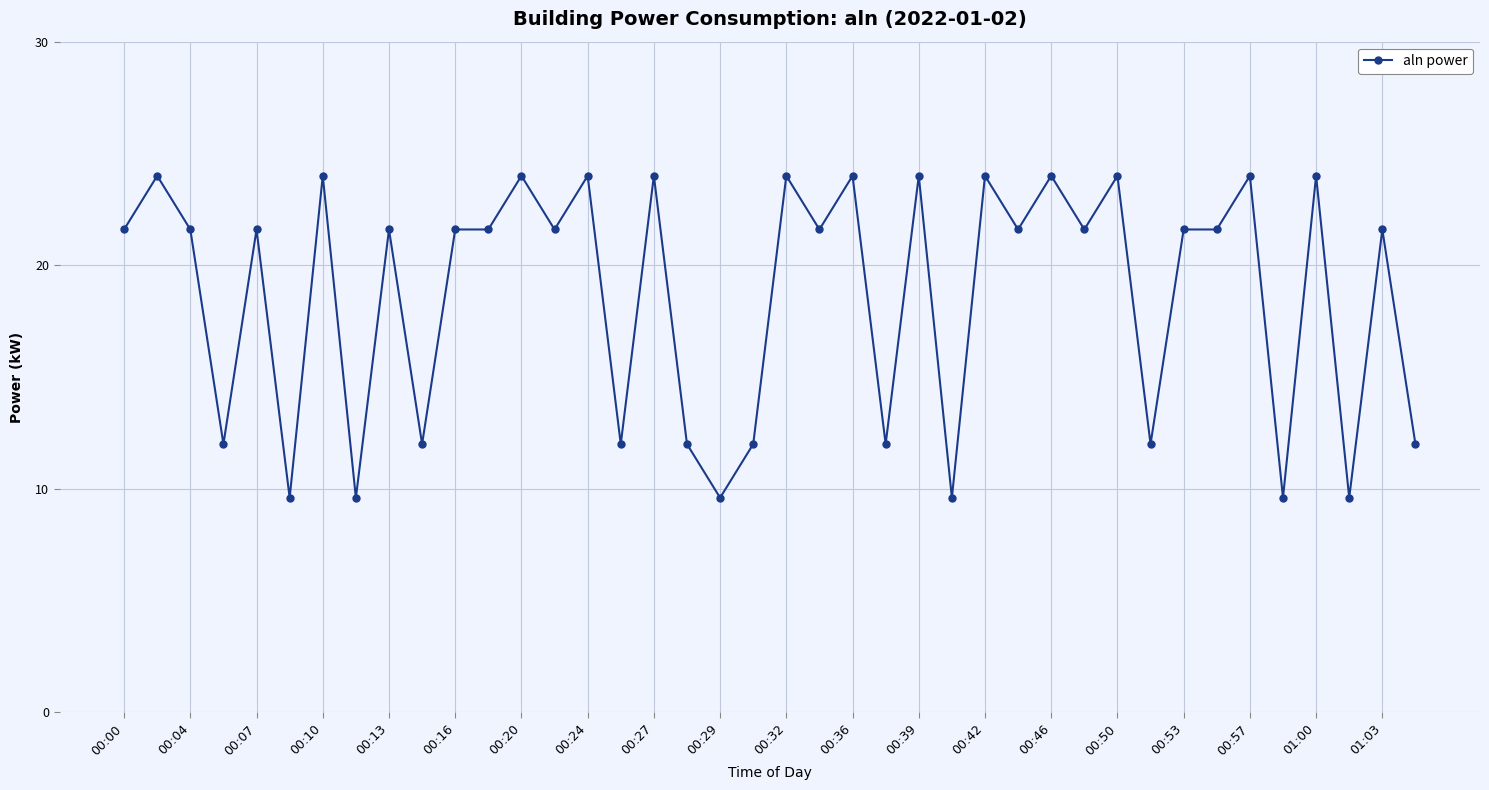

What is the value of the 28th point from the left?

21.6